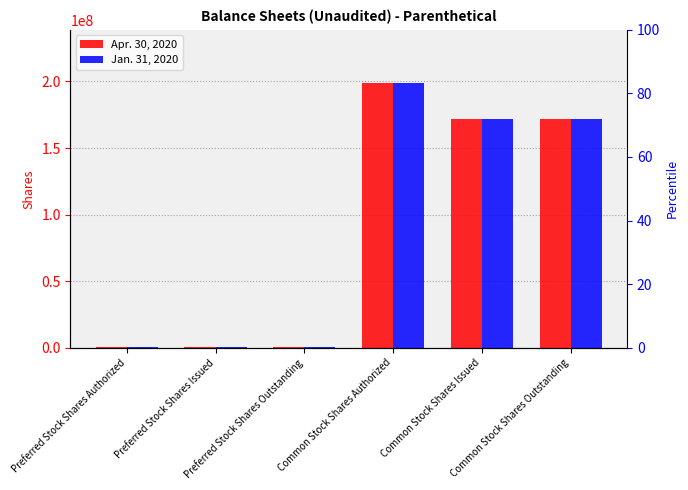

At which category does the chart reach its minimum across all series?

Preferred Stock Shares Authorized